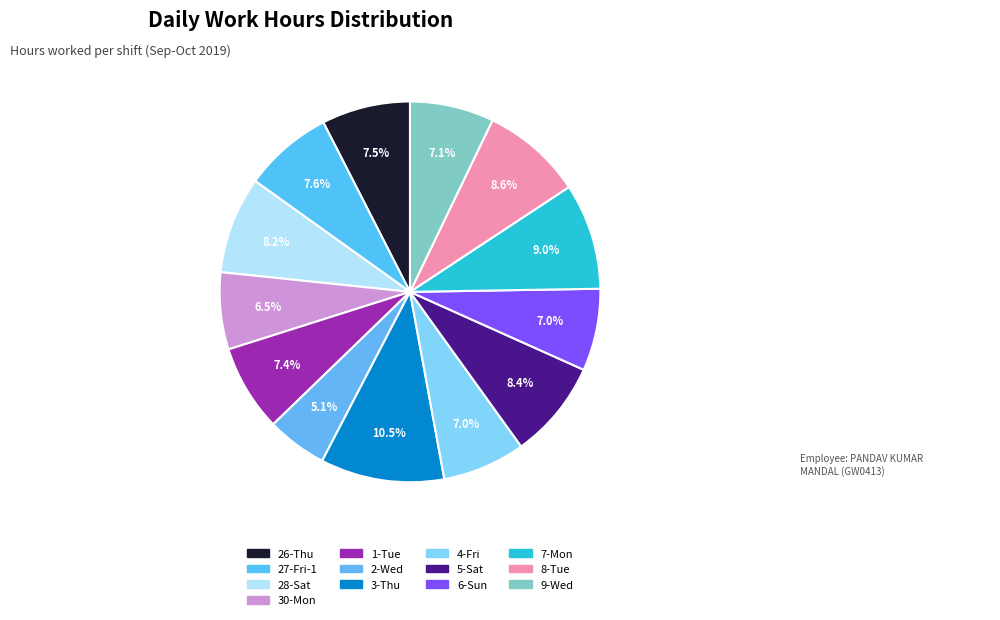

What percentage is the 5-Sat slice, to the nearest percent?

8%